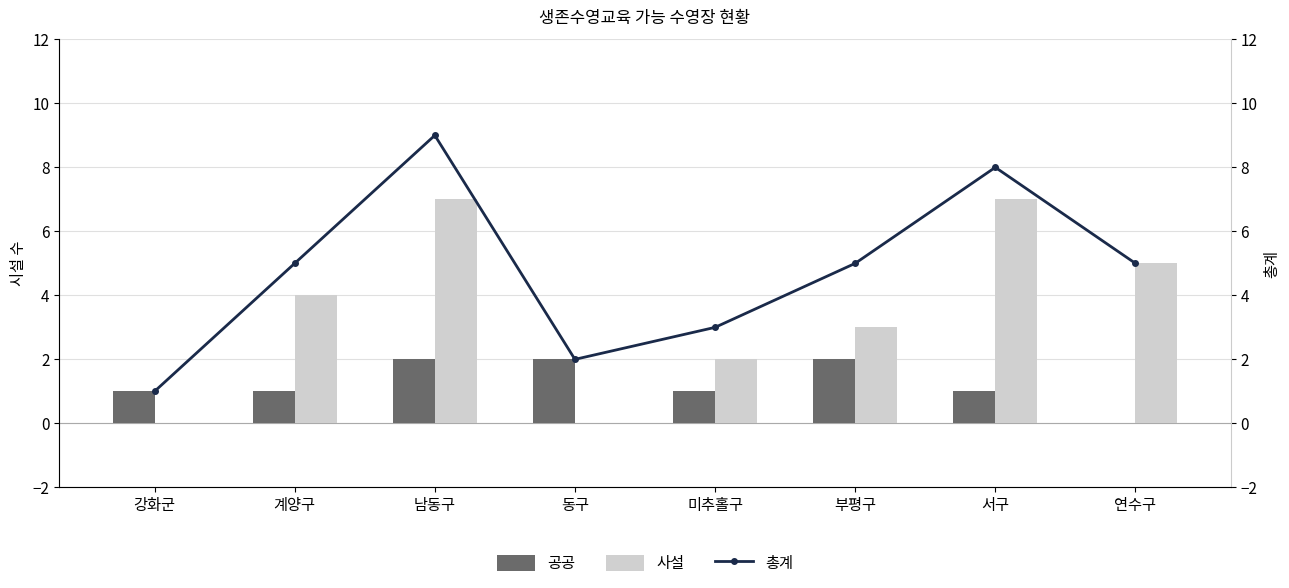

Reading right to left, transcribe all the data shown in this chart.

공공: 연수구=0	서구=1	부평구=2	미추홀구=1	동구=2	남동구=2	계양구=1	강화군=1
사설: 연수구=5	서구=7	부평구=3	미추홀구=2	동구=0	남동구=7	계양구=4	강화군=0
총계: 연수구=5	서구=8	부평구=5	미추홀구=3	동구=2	남동구=9	계양구=5	강화군=1